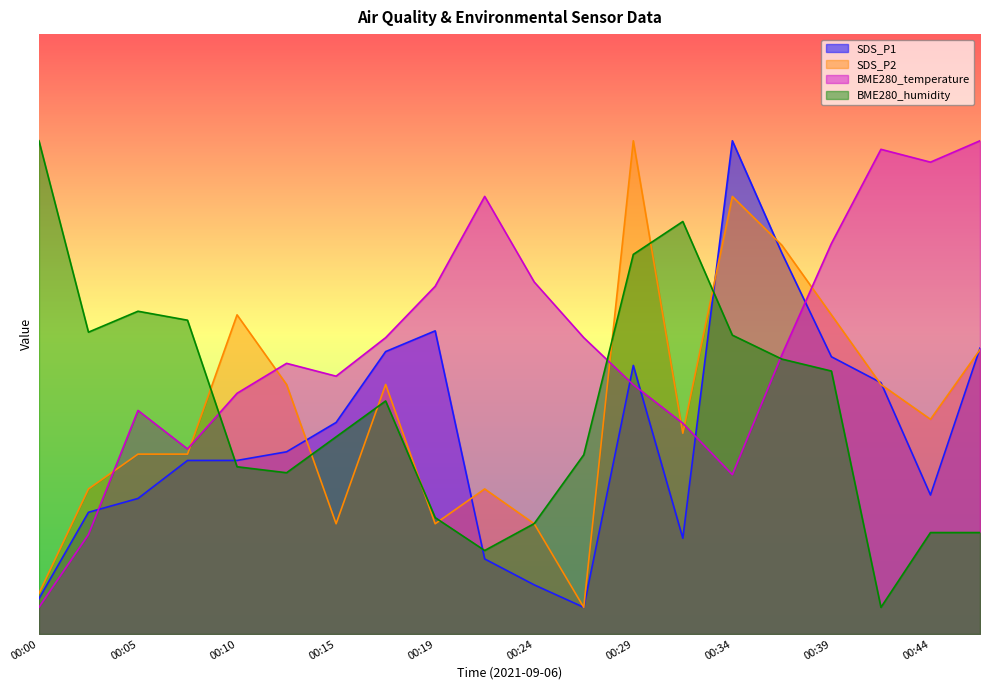

What is the value of the SDS_P2 point at the 6th from the left?

1.9